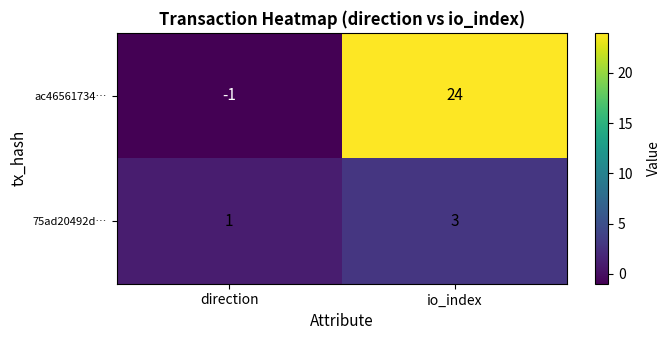

What is the sum of the 75ad20492d… values at direction and io_index?

4